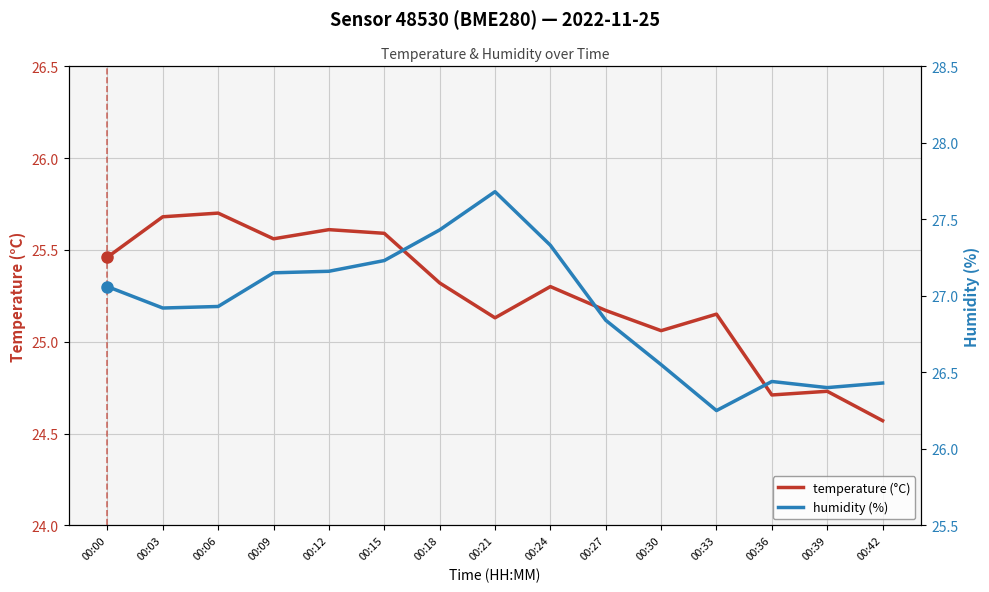

Reading left to right, what are all the values shown in this chart?

temperature (°C): 25.5	25.7	25.7	25.6	25.6	25.6	25.3	25.1	25.3	25.2	25.1	25.1	24.7	24.7	24.6
humidity (%): 27.1	26.9	26.9	27.1	27.2	27.2	27.4	27.7	27.3	26.8	26.6	26.2	26.4	26.4	26.4